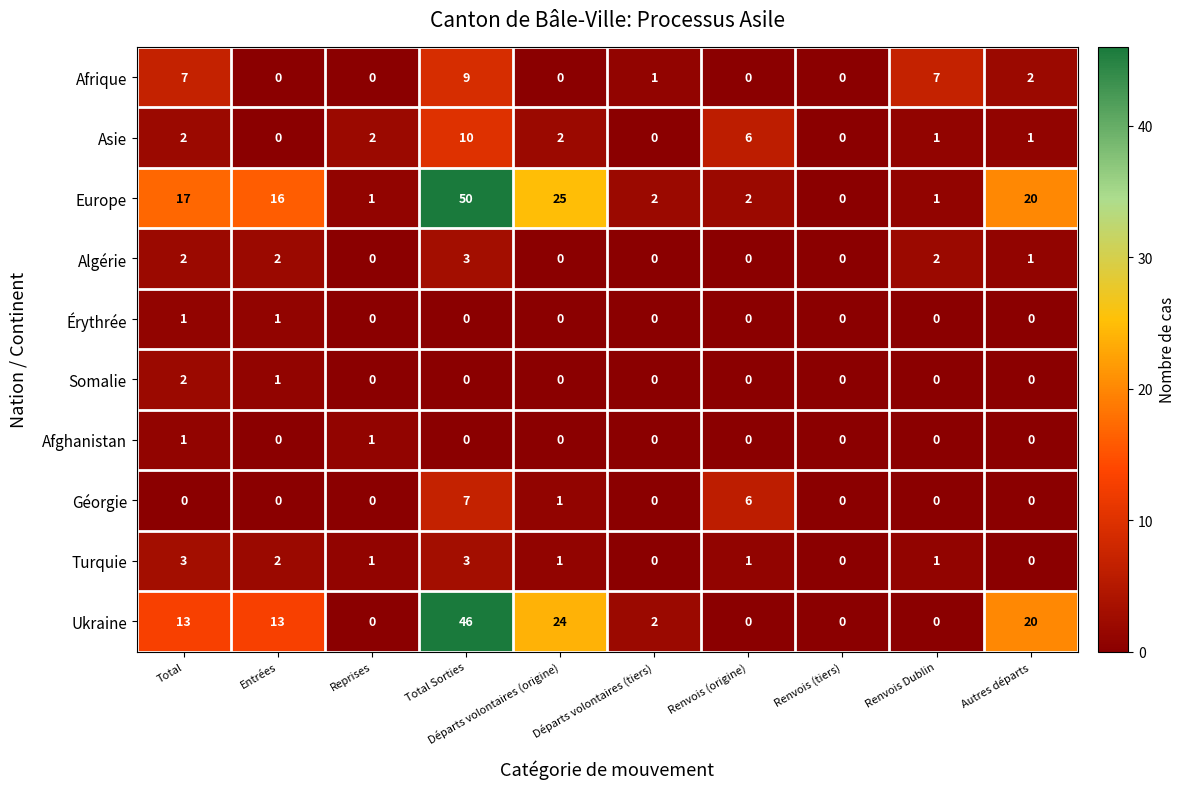

At which category does the chart reach its peak across all series?

Total Sorties